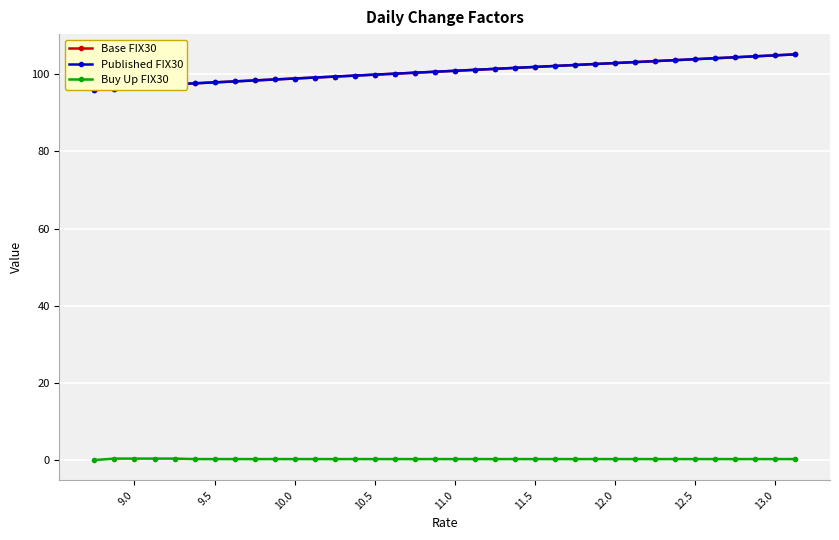

Is this an area chart (filled region under the line)?

No